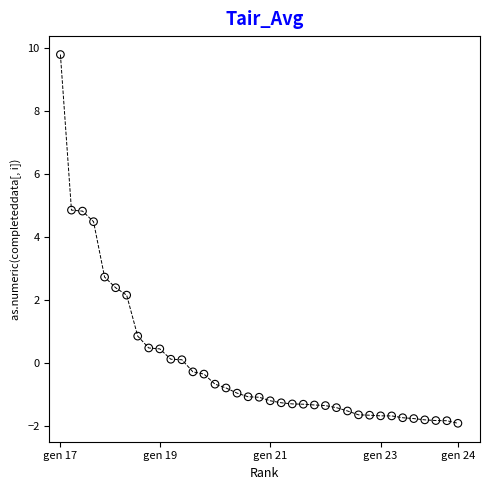

What Y value in the scatter plot is closest to 3?

2.7